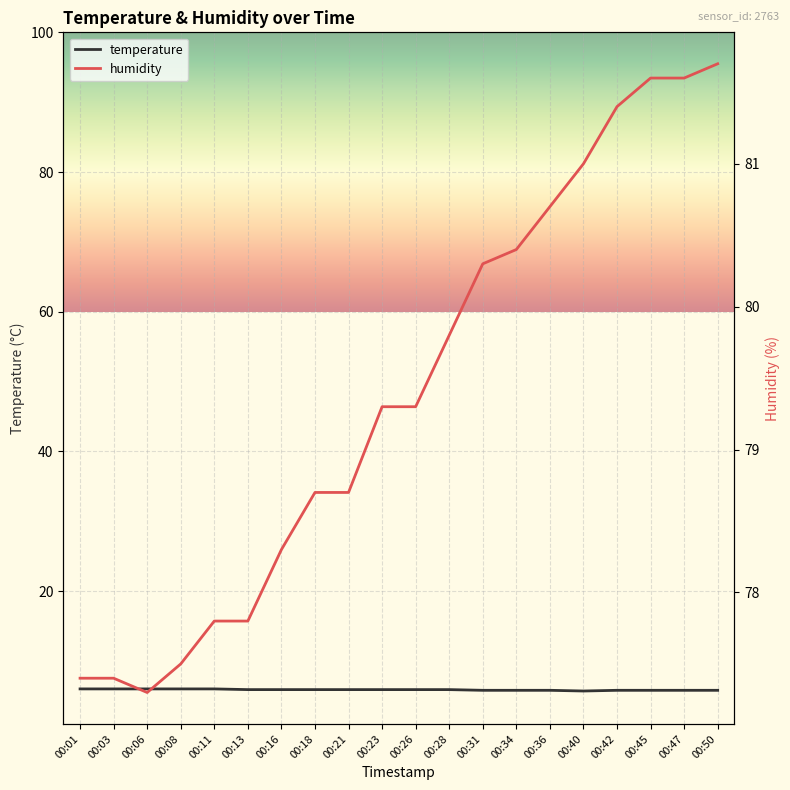

What is the value of the temperature point at the 14th from the left?

5.8